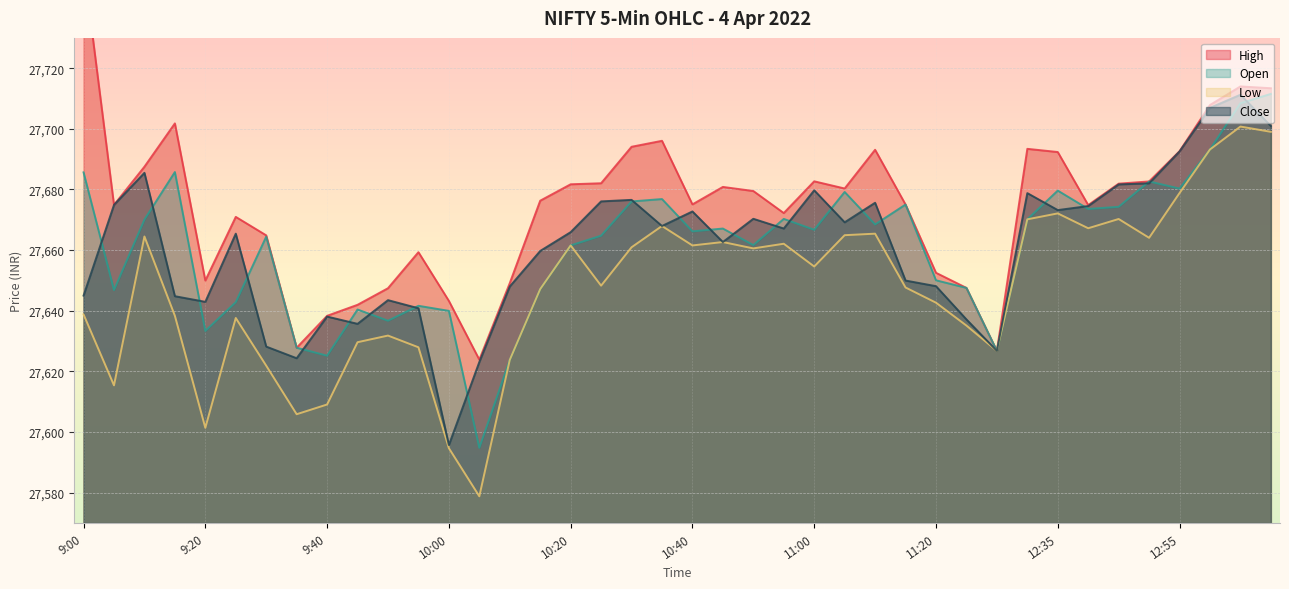

Count the number of data series in this chart.

4